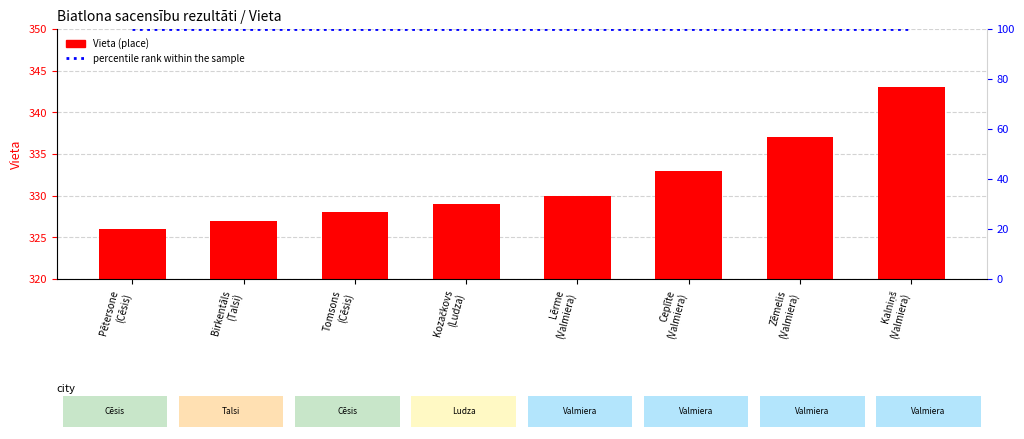

Reading left to right, extract all data points from this chart.

Vieta: 326	327	328	329	330	333	337	343
percentile rank within the sample: 100	100	100	100	100	100	100	100